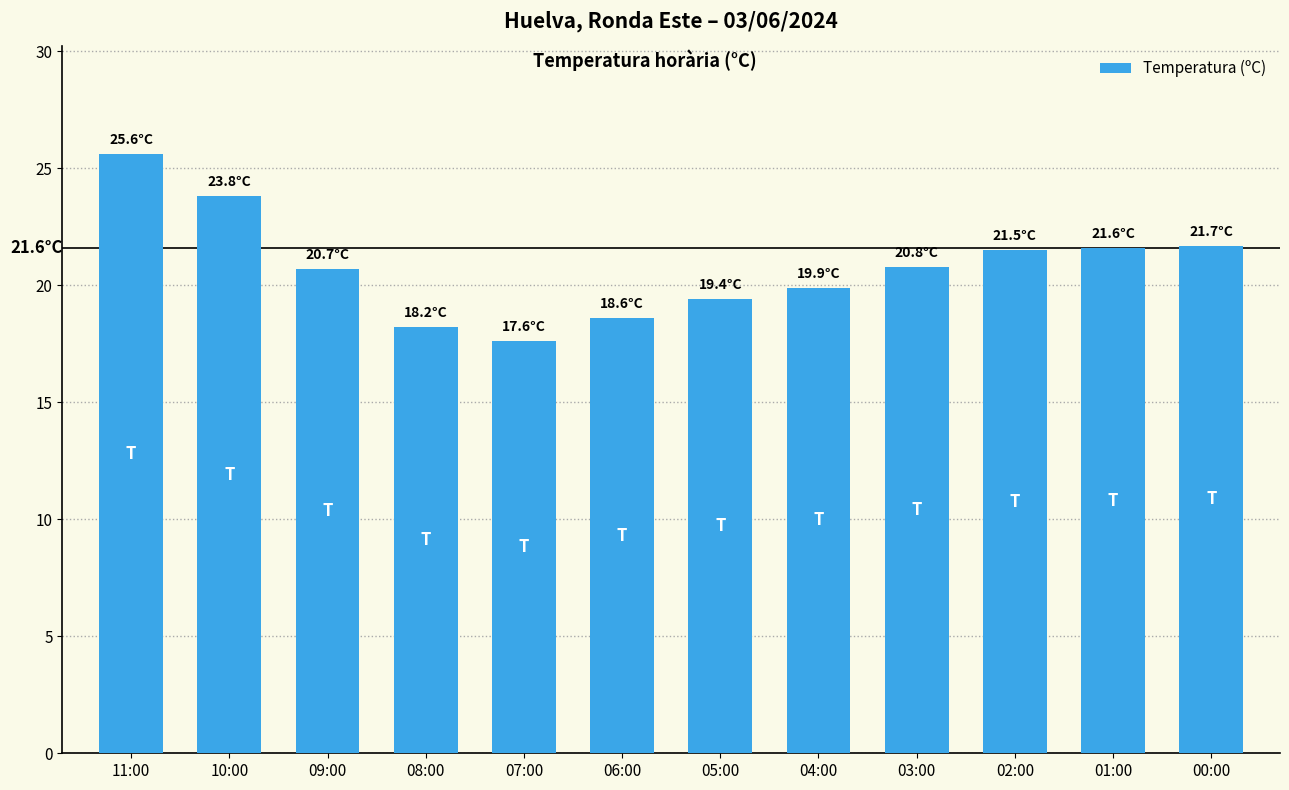

Are the bars horizontal?

No